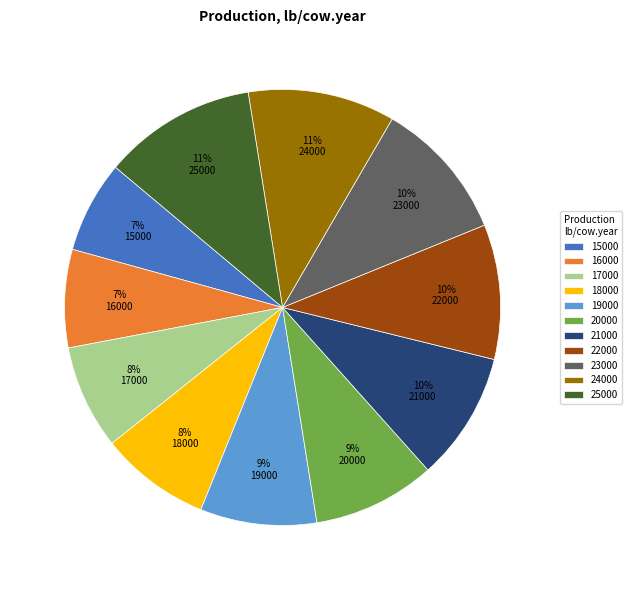

To the nearest percent, what portion does 22000 represent?

10%